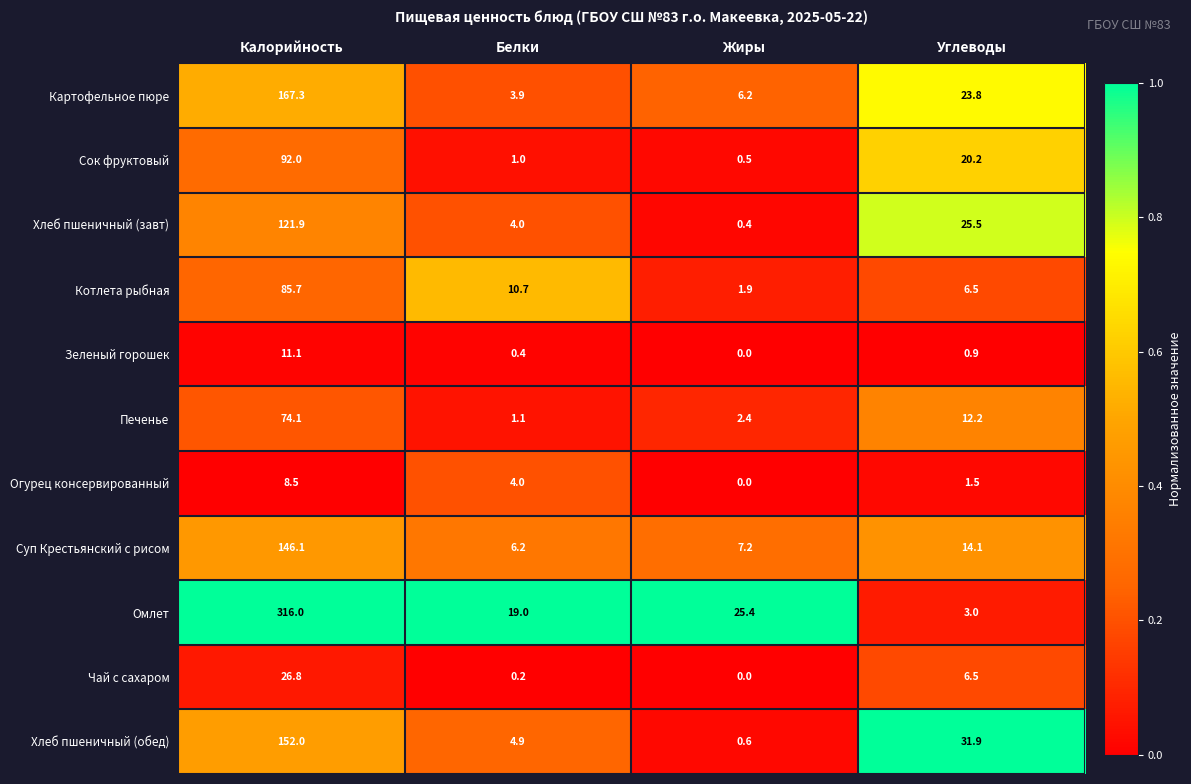

Rank the series by their maximum value, from lowest to highest.

Огурец консервированный, Зеленый горошек, Чай с сахаром, Печенье, Котлета рыбная, Сок фруктовый, Хлеб пшеничный (завт), Суп Крестьянский с рисом, Хлеб пшеничный (обед), Картофельное пюре, Омлет